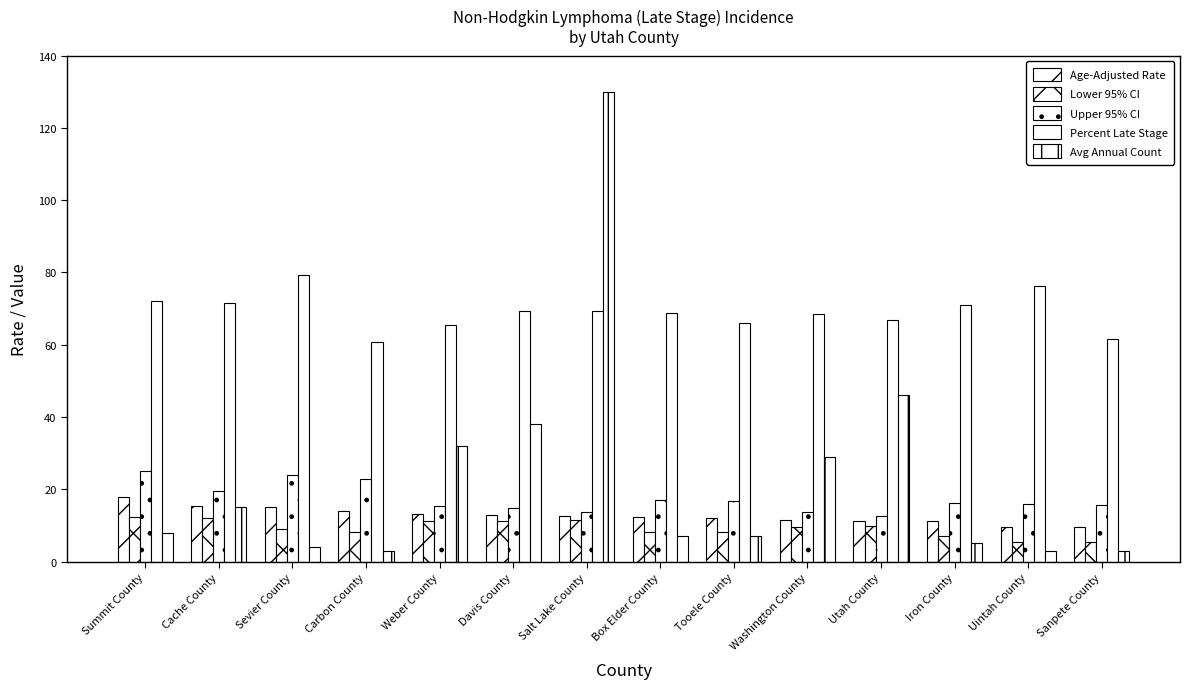

Are the bars grouped side by side (vs. stacked)?

Yes